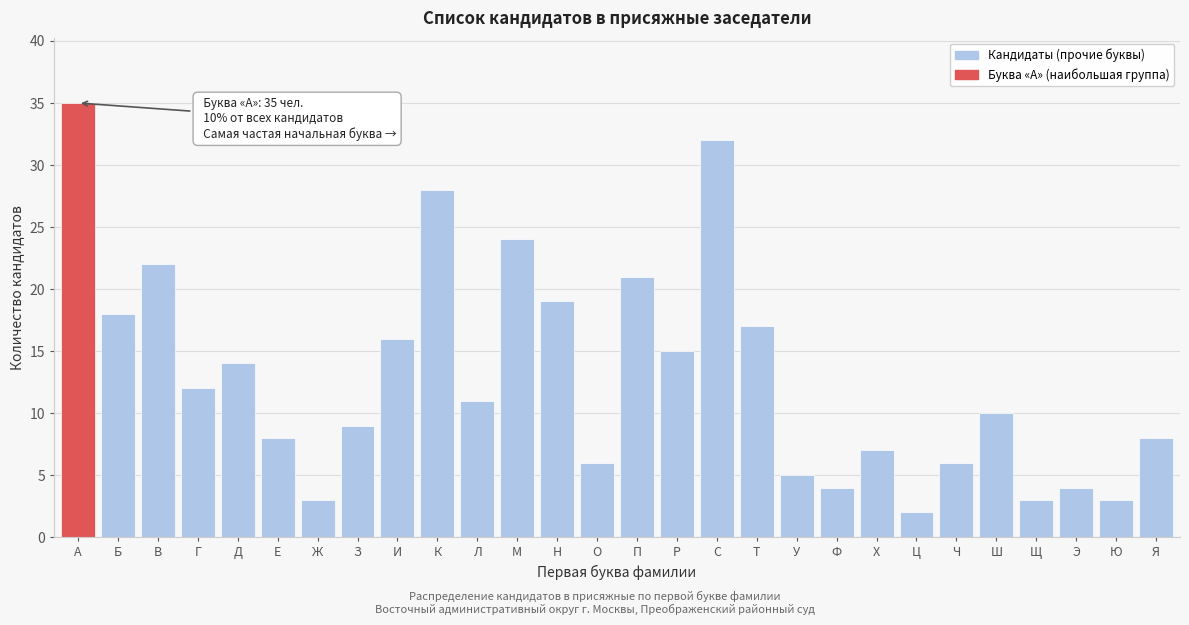

Reading left to right, transcribe all the data shown in this chart.

А=35	Б=18	В=22	Г=12	Д=14	Е=8	Ж=3	З=9	И=16	К=28	Л=11	М=24	Н=19	О=6	П=21	Р=15	С=32	Т=17	У=5	Ф=4	Х=7	Ц=2	Ч=6	Ш=10	Щ=3	Э=4	Ю=3	Я=8